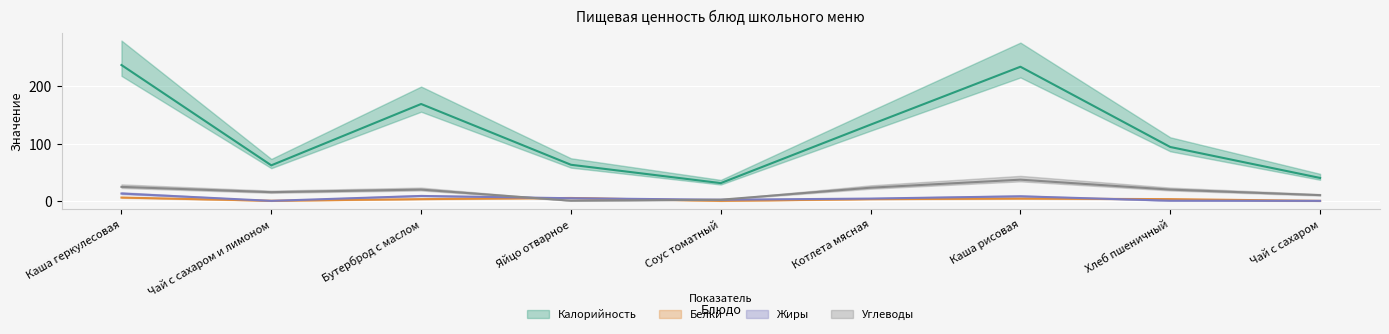

Is this an area chart (filled region under the line)?

No